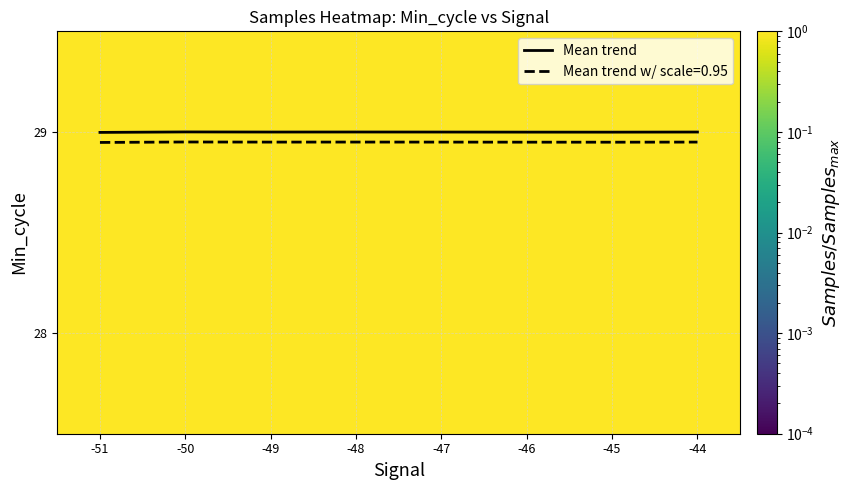

At which category is the sum across all series the highest?

-50